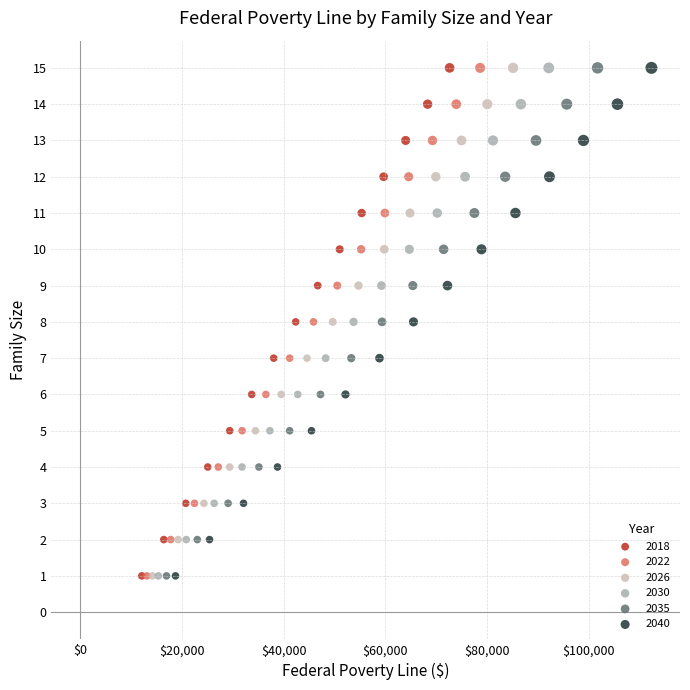

What are all the series names shown in the legend?

2018, 2022, 2026, 2030, 2035, 2040